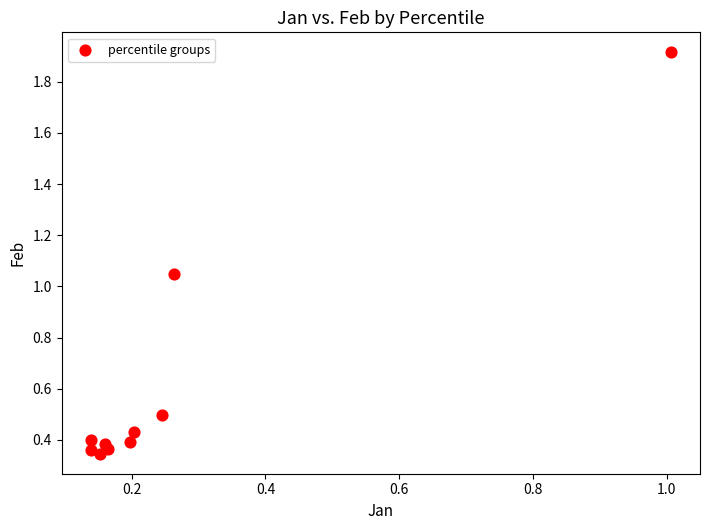

What is the range of X values (max minus min)?

0.9